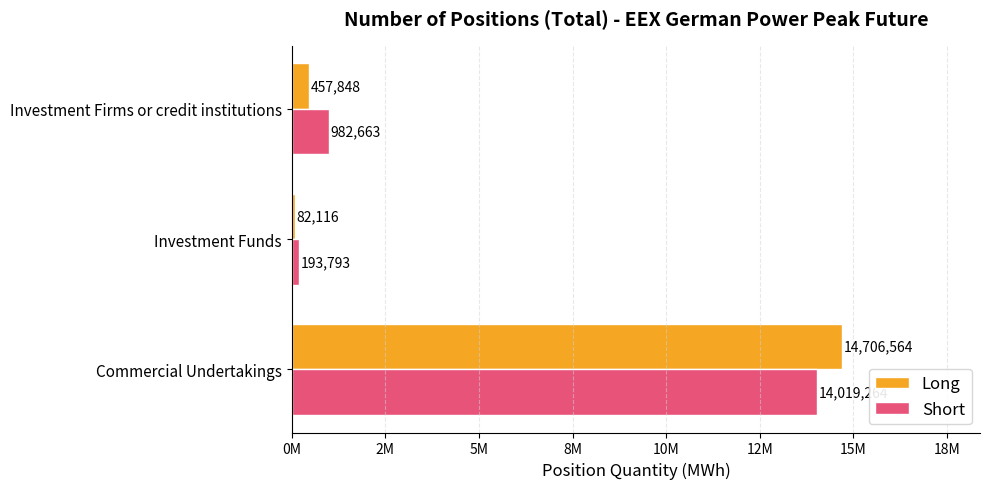

What is the minimum value for Short?

193793